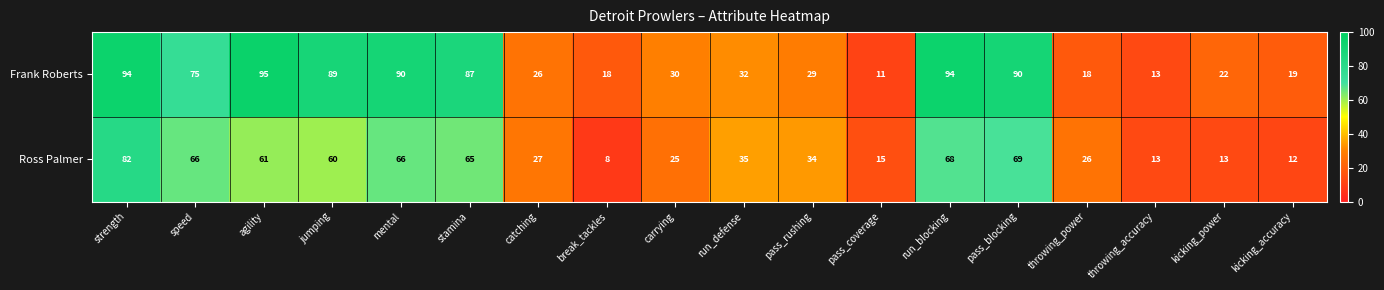

At jumping, list the series in order from smallest to largest.

Ross Palmer, Frank Roberts